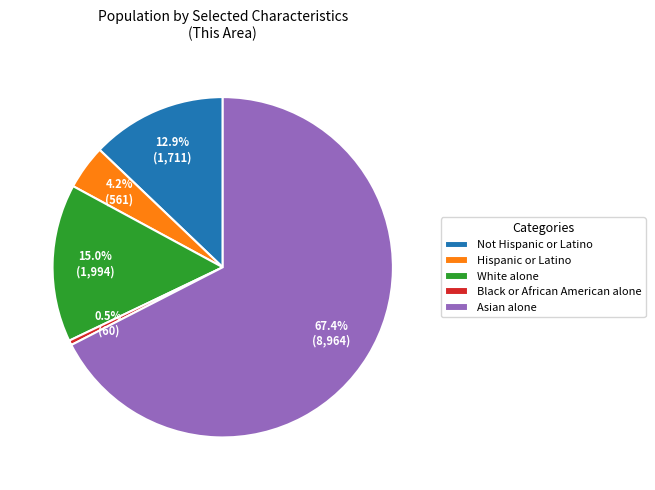

To the nearest percent, what is the difference between the Asian alone and Not Hispanic or Latino slice percentages?

55%